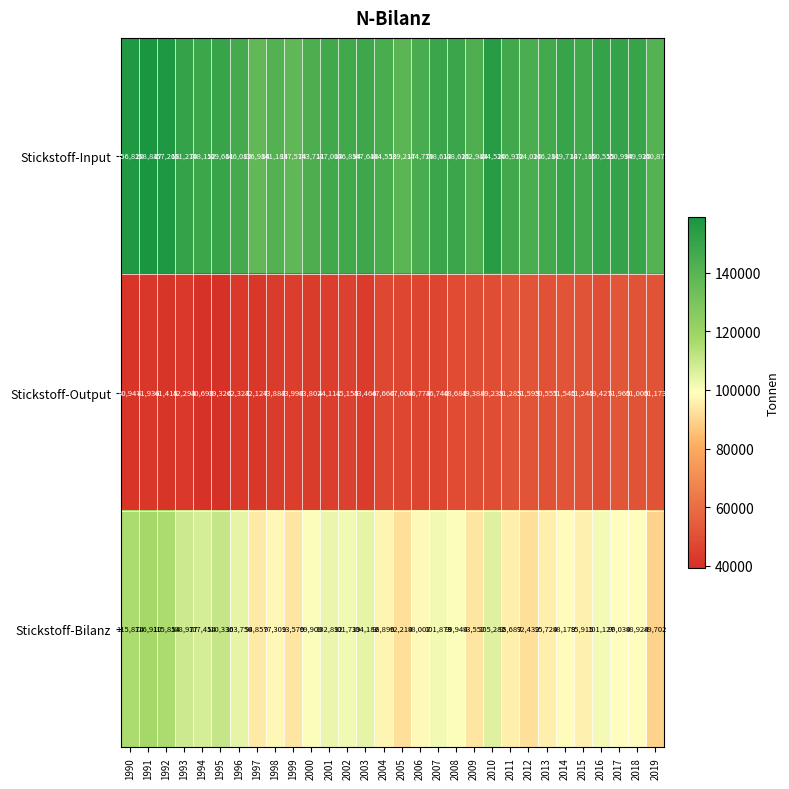

Which category has the lowest value in the Stickstoff-Input series?

1997